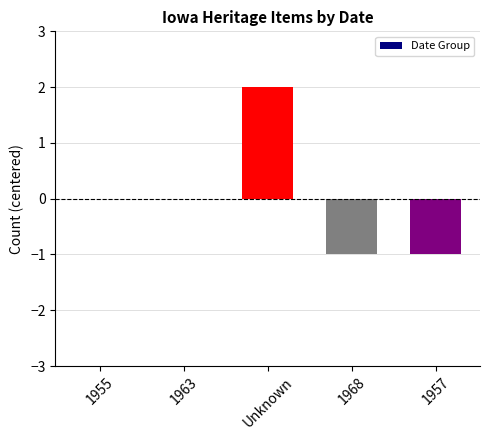

What is the change in value from Unknown to 1968?

-3